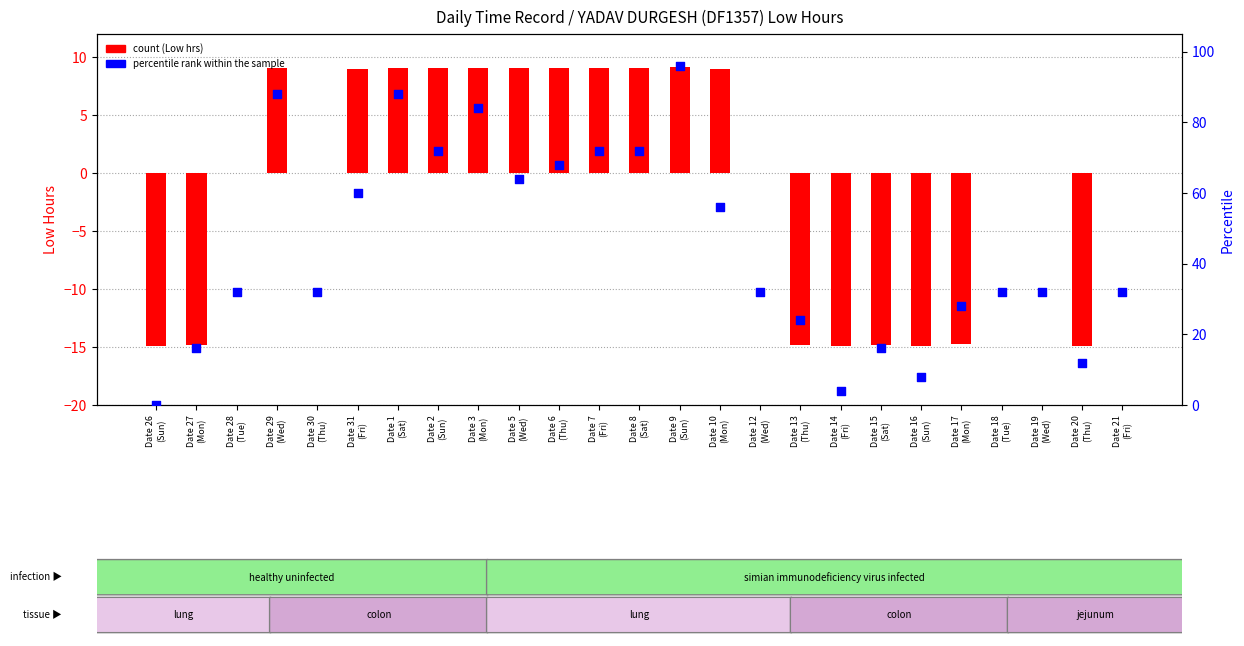

Is the value of percentile rank within the sample at Date 5
(Wed) greater than the value of Low at Date 13
(Thu)?

Yes